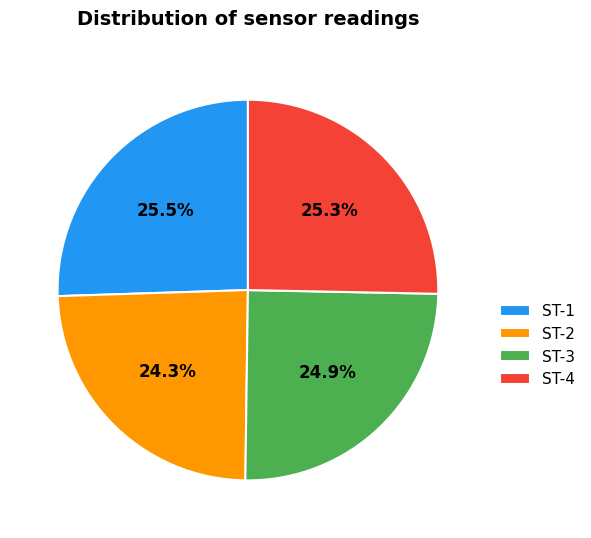

Is the sum of ST-1 and ST-4 greater than half?

Yes